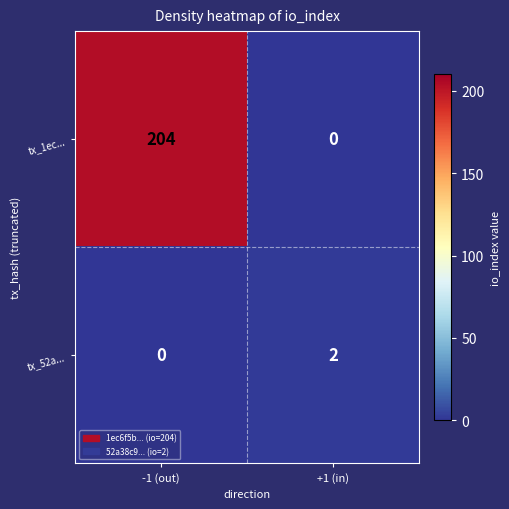

True or false: tx_1ec... has a value of 105 at +1 (in).

False